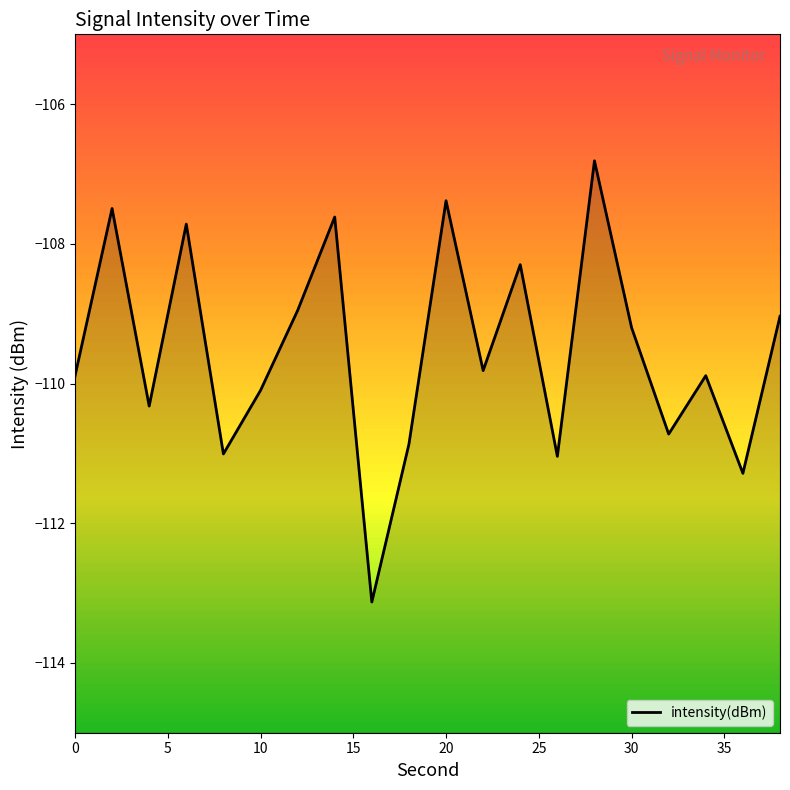

How many distinct data groups are displayed?

1